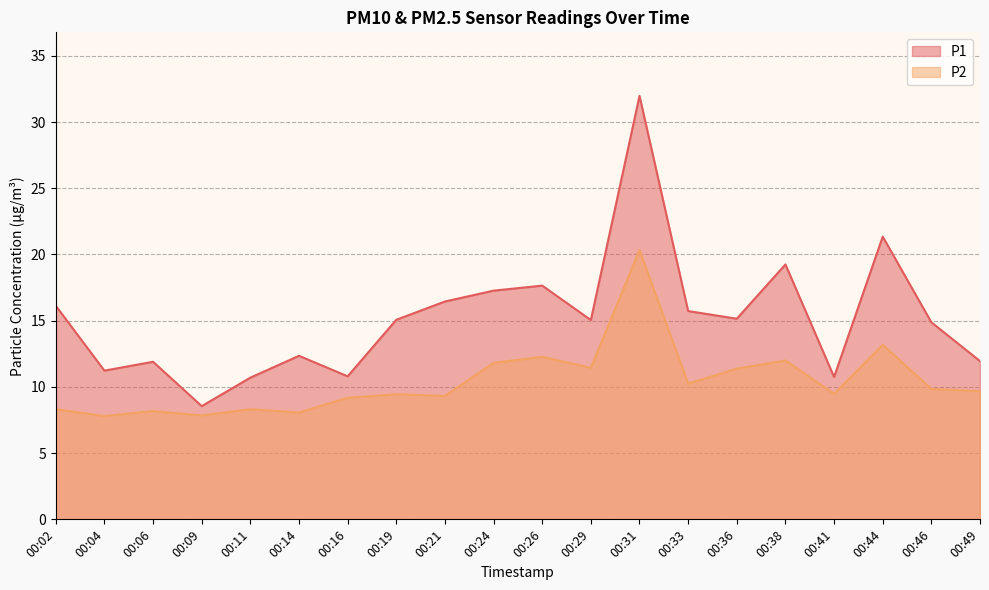

What is the sum of the P2 values at 00:02 and 00:26?

20.6